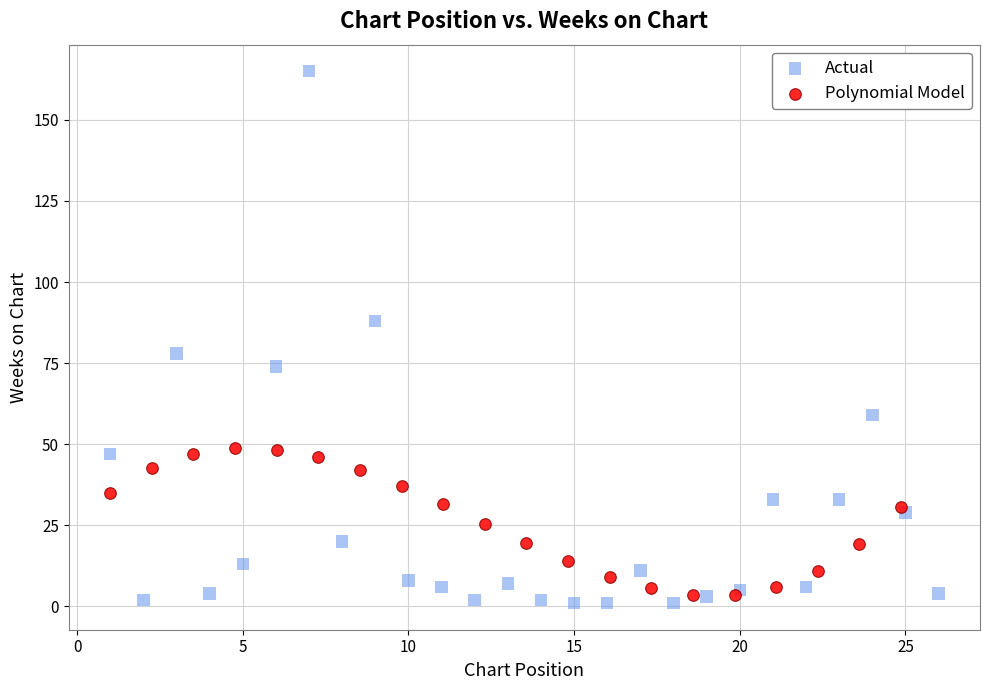

Which series contains the highest Y value?

Actual